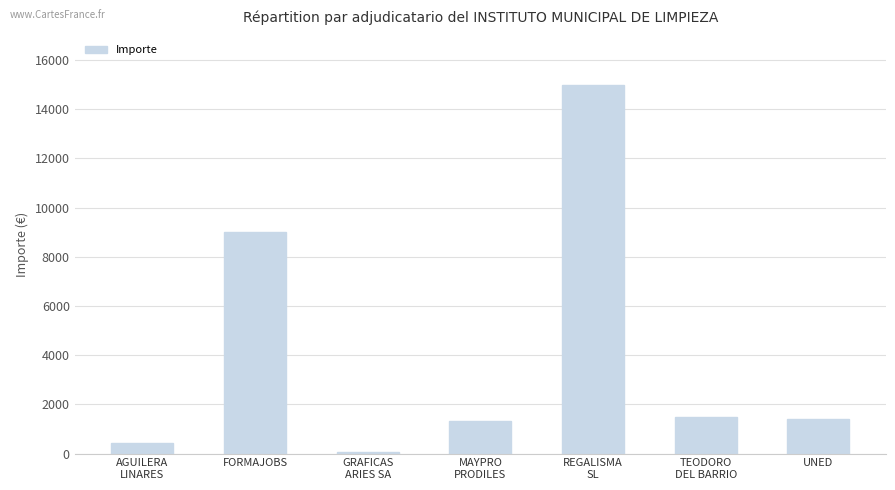

What is the difference between the maximum and minimum values?

14923.6